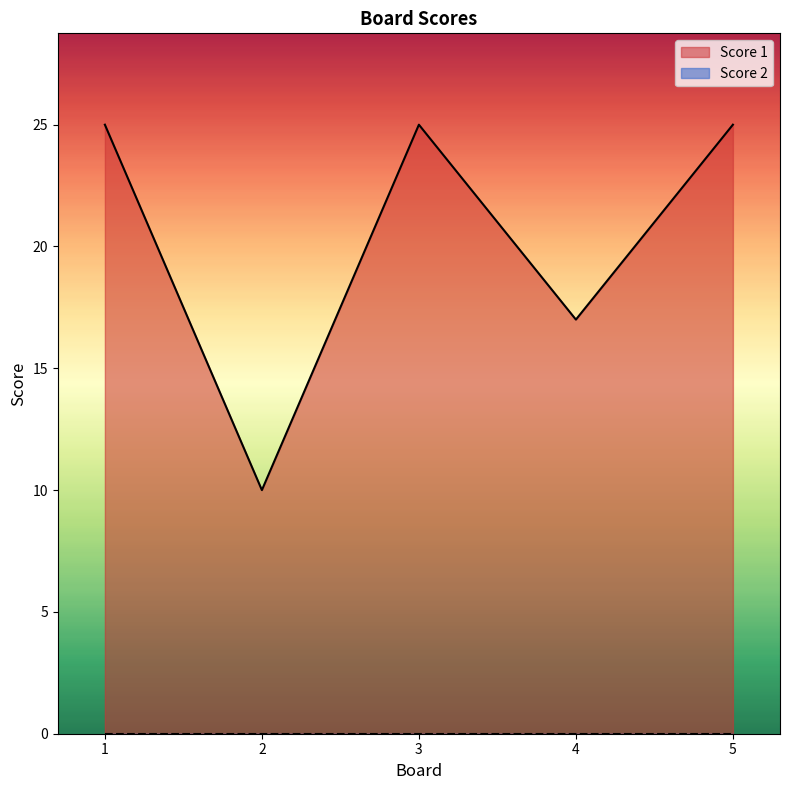

How many values are between 17 and 25?

4